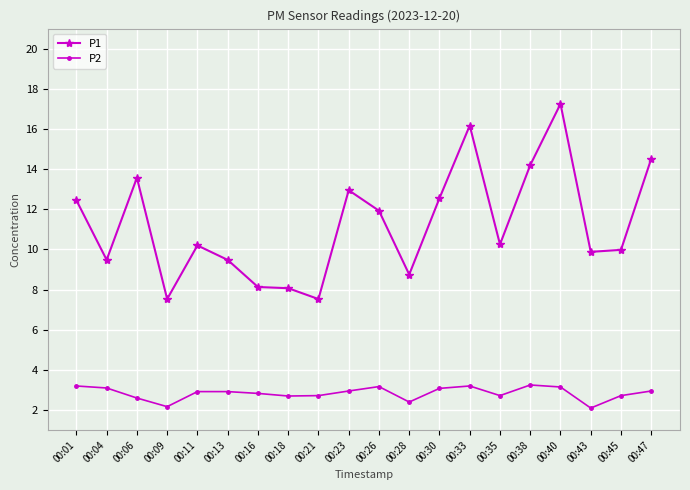

What is the minimum value for P2?

2.1